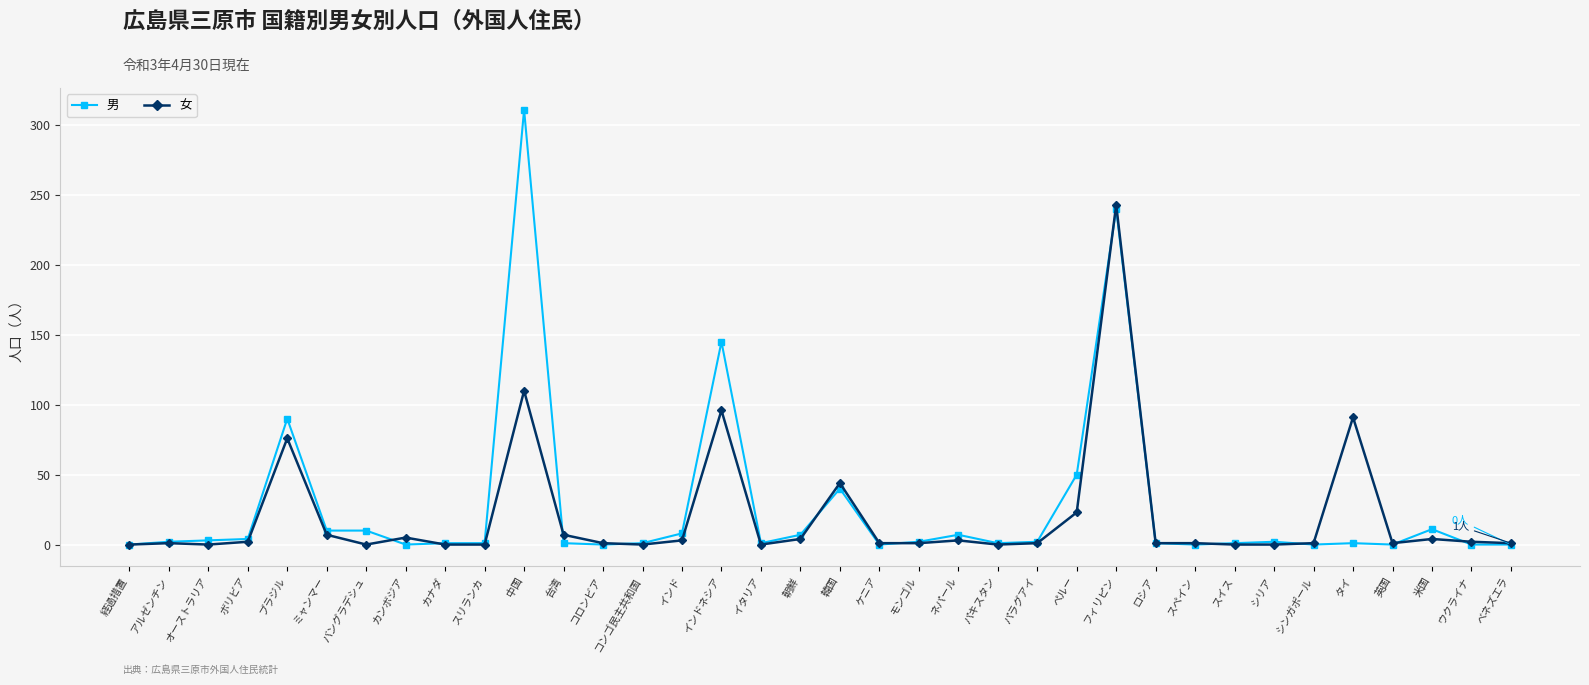

What position from the right is オーストラリア?

34